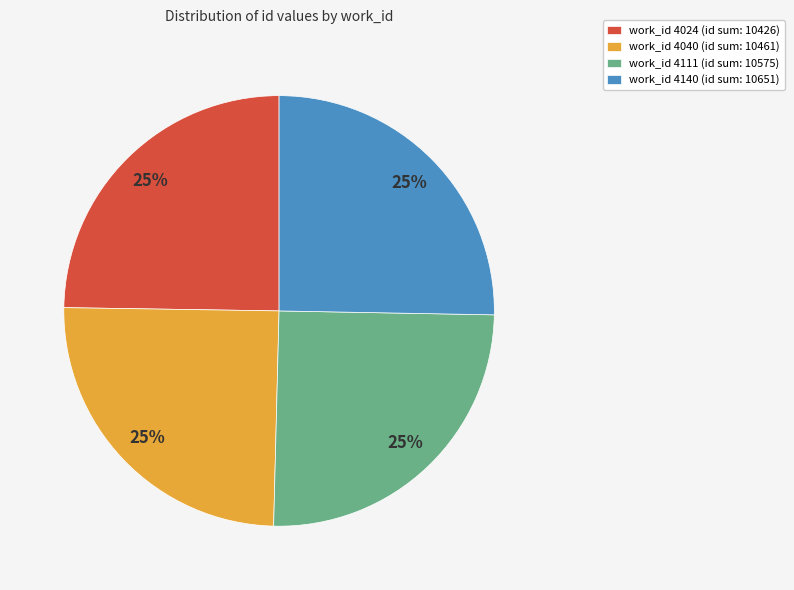

To the nearest percent, what is the combined percentage of work_id 4040 (id sum: 10461) and work_id 4140 (id sum: 10651)?

50%